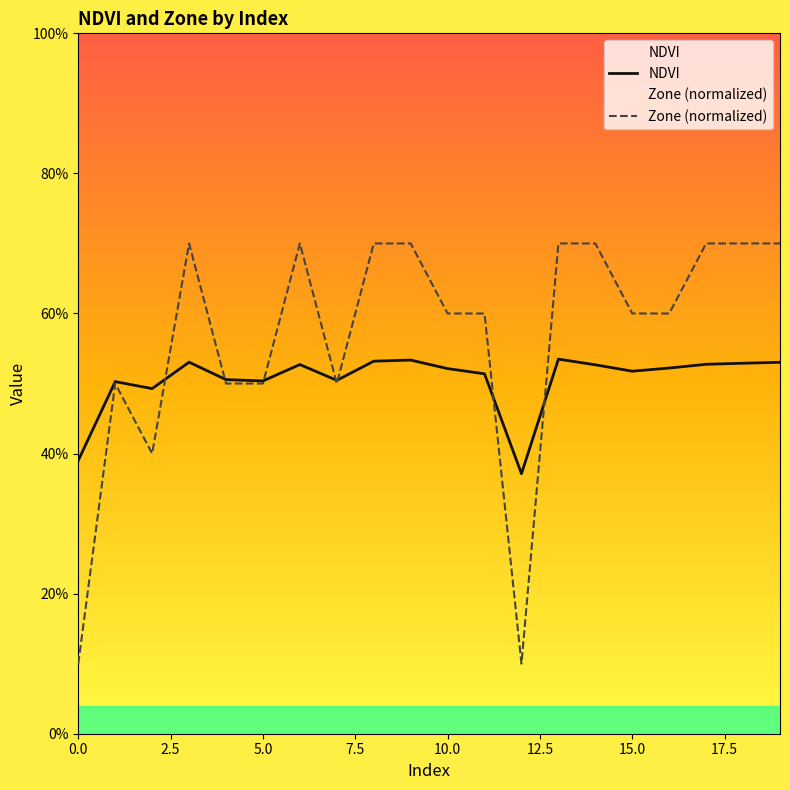

Between 0.0 and 16, which series saw the biggest shift?

Zone (normalized)